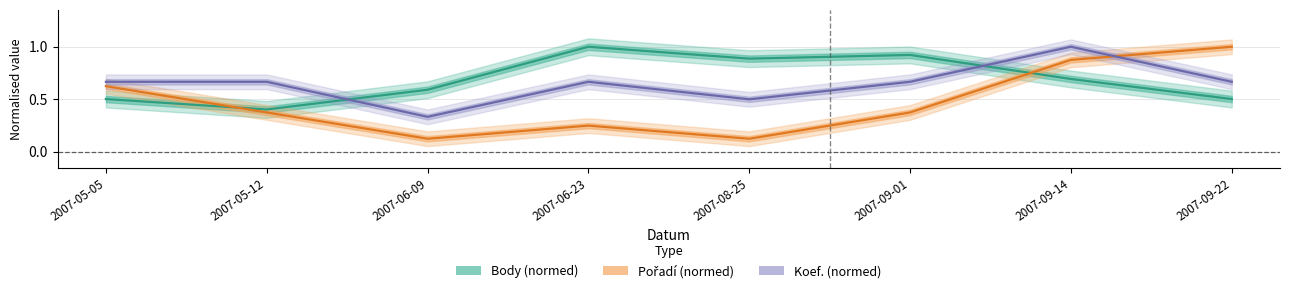

Where is Body nearest to the value 0?

2007-05-12